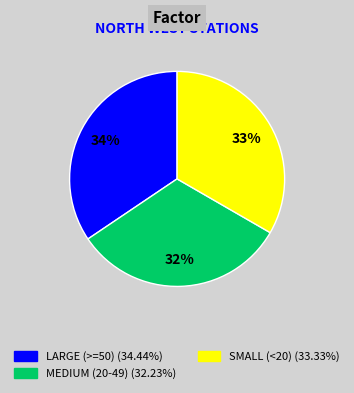

Is there a majority slice in this chart?

No